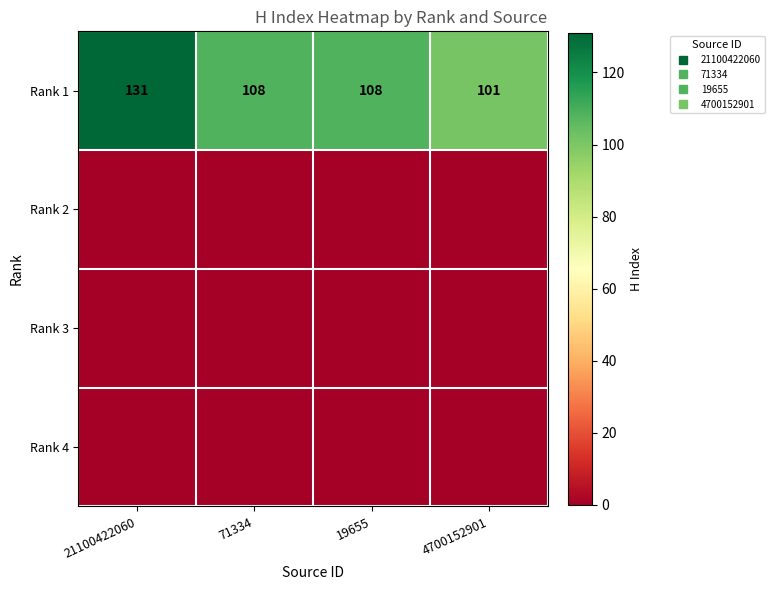

Which category has the highest value across all series?

21100422060